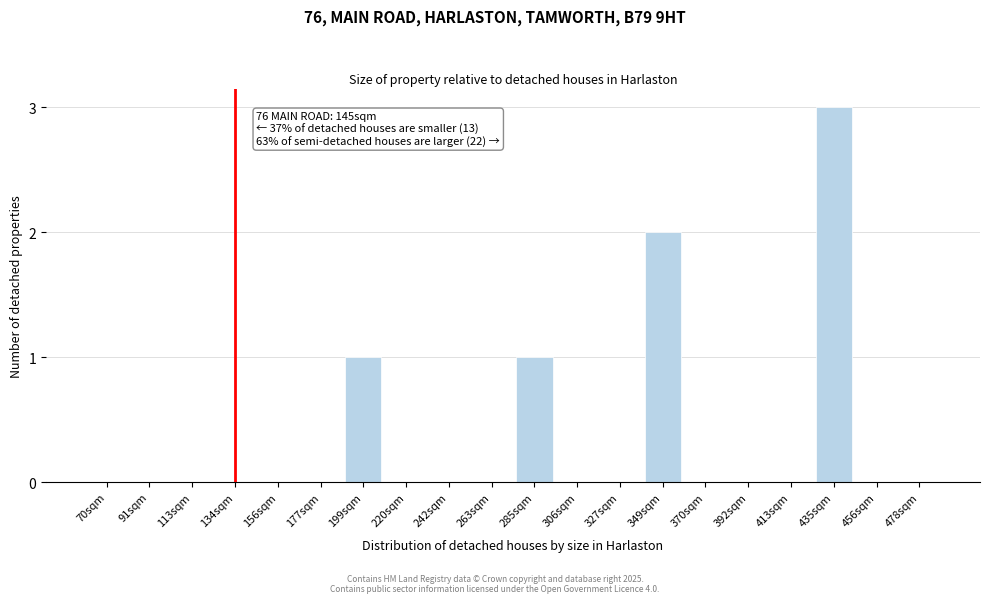

Reading left to right, transcribe all the data shown in this chart.

70sqm=0	91sqm=0	113sqm=0	134sqm=0	156sqm=0	177sqm=0	199sqm=1	220sqm=0	242sqm=0	263sqm=0	285sqm=1	306sqm=0	327sqm=0	349sqm=2	370sqm=0	392sqm=0	413sqm=0	435sqm=3	456sqm=0	478sqm=0